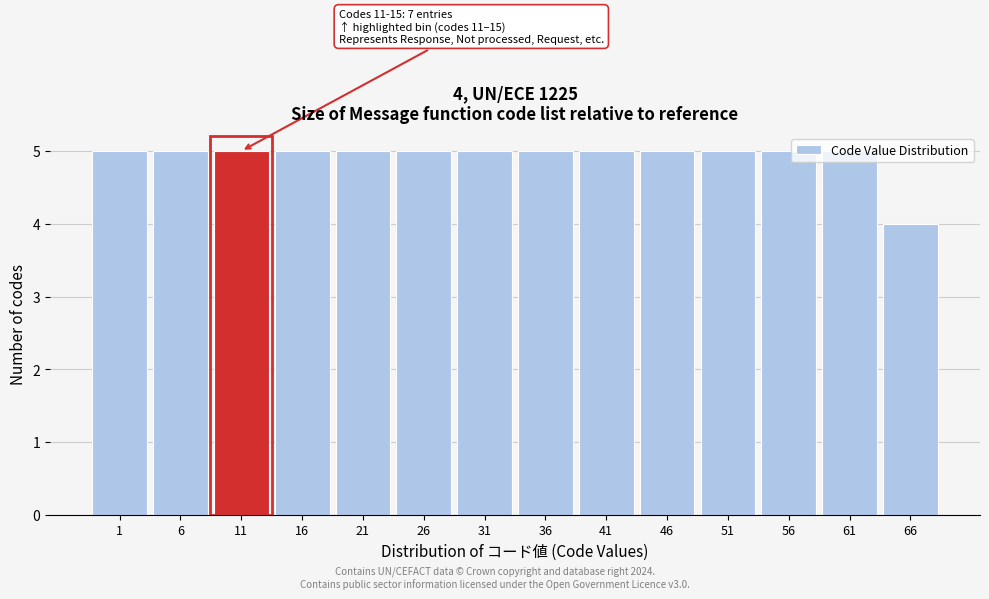

What is the sum of all values?

69